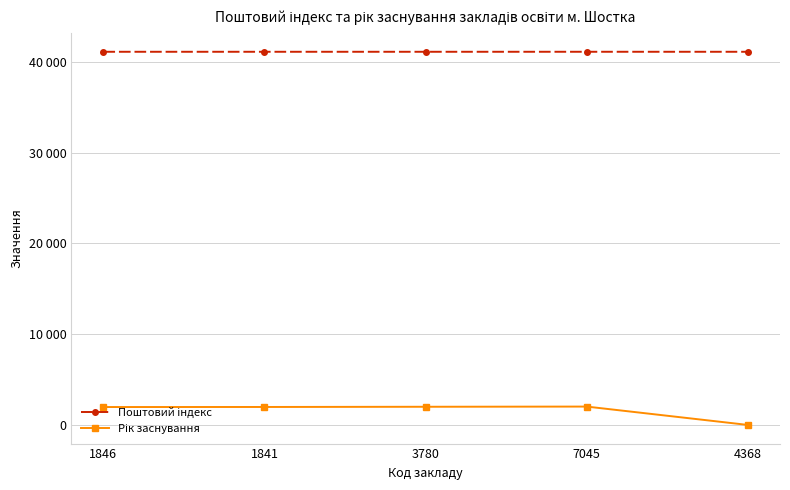

Between 1846 and 7045, which series saw the biggest shift?

Рік заснування